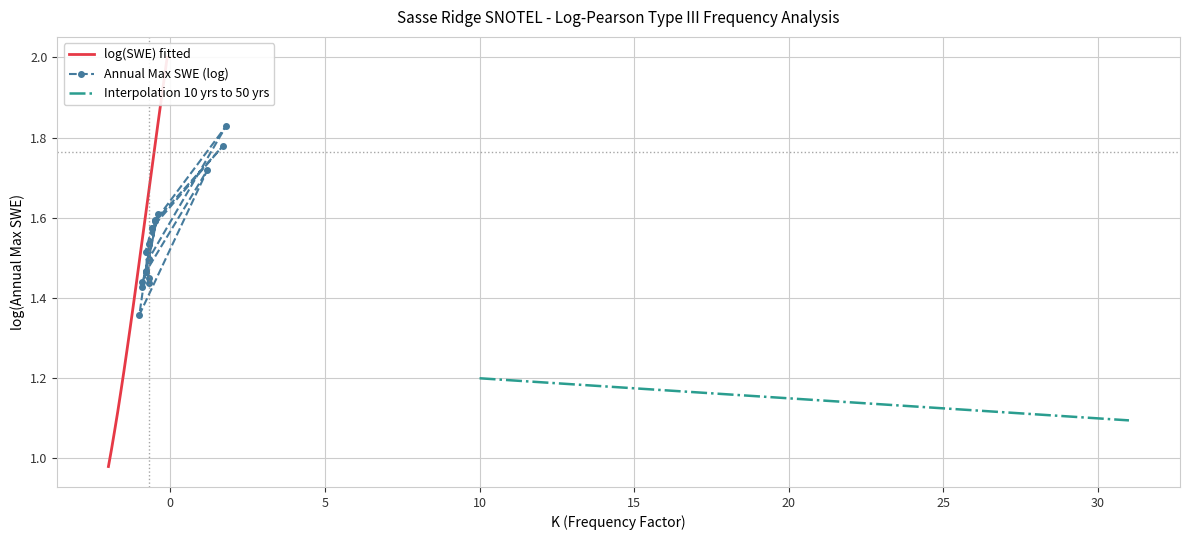

True or false: Annual Max SWE (log) has more than 0 interior local peaks.

True